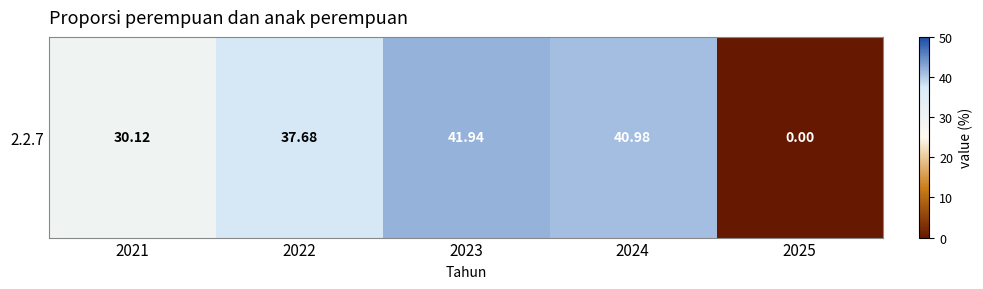

The value at 2025 is -15.3. True or false?

False